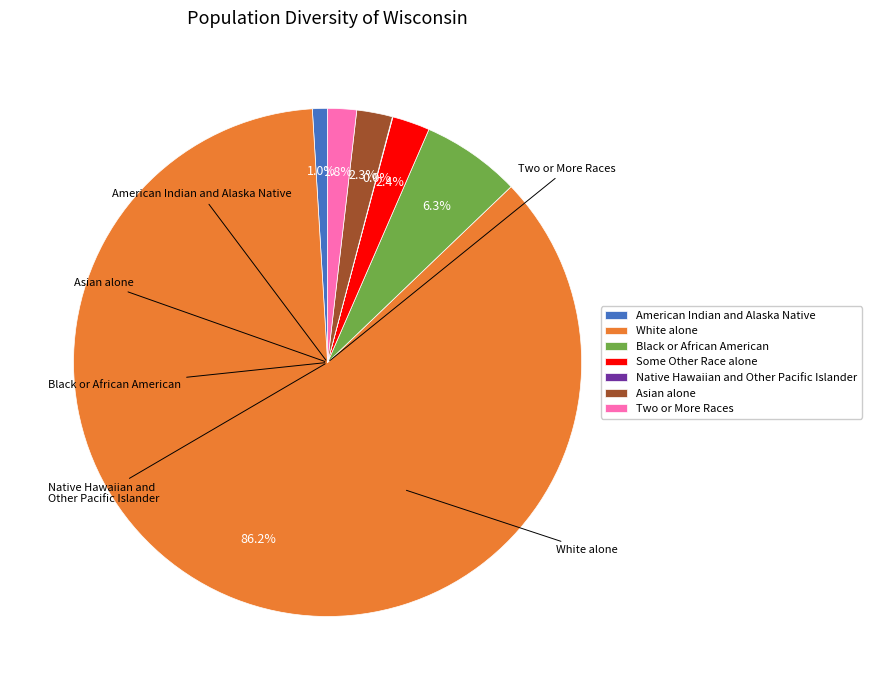

Which has a higher value, Some Other Race alone or Black or African American?

Black or African American